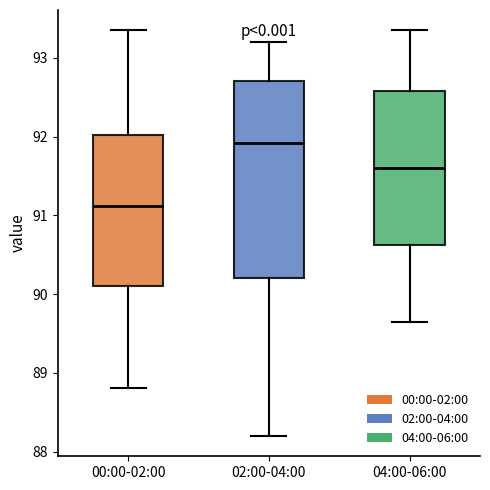

Reading left to right, read every box against the y-axis: the position of its median line, the range the box covers, and the ends of its whiskers. The values are not printed on the chart, so give them approximately, as read against the axis.

00:00-02:00: median 91.1, box 90.1 to 92.0, whiskers 88.8 to 93.4
02:00-04:00: median 91.9, box 90.2 to 92.7, whiskers 88.2 to 93.2
04:00-06:00: median 91.6, box 90.6 to 92.6, whiskers 89.7 to 93.4